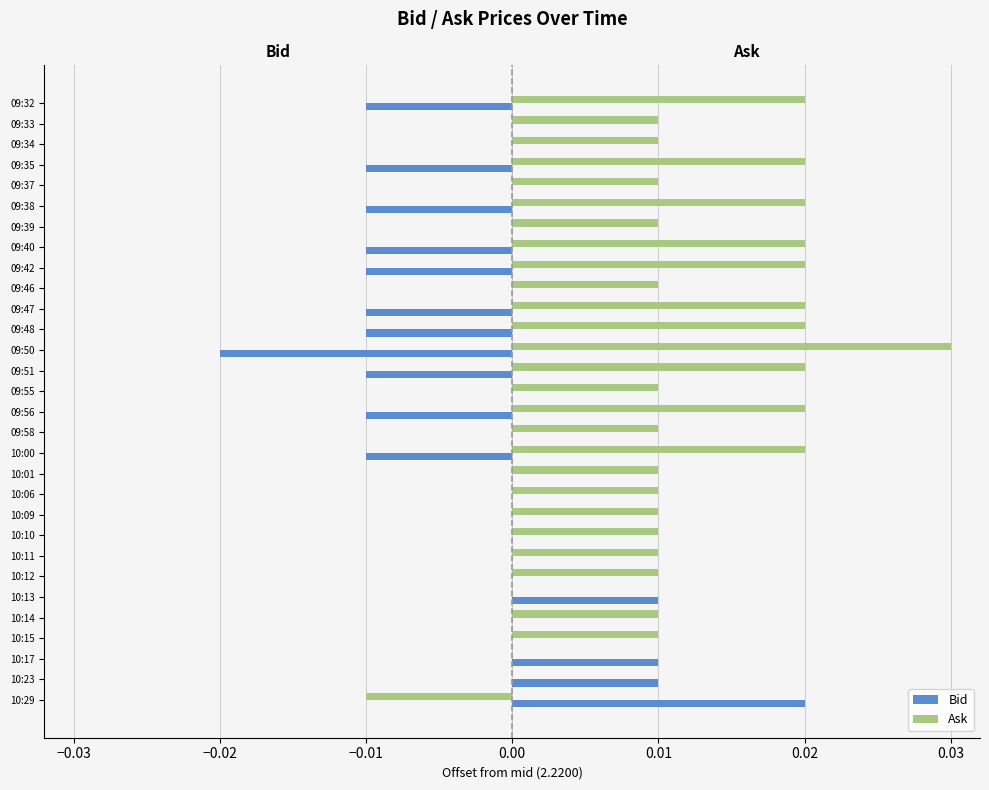

Are the bars grouped side by side (vs. stacked)?

Yes